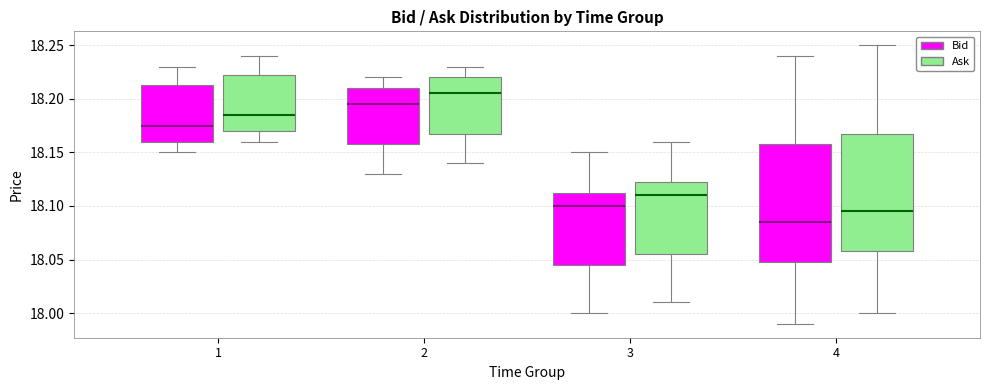

Reading left to right, transcribe this box plot: for each box, give where its median line is, the range the box spans, and where its two whiskers end, as read against the y-axis. The values are not printed on the chart, so give them approximately, as read against the axis.

1 (Bid): median 18.175, box 18.160 to 18.215, whiskers 18.150 to 18.230
1 (Ask): median 18.185, box 18.170 to 18.225, whiskers 18.160 to 18.240
2 (Bid): median 18.195, box 18.160 to 18.210, whiskers 18.130 to 18.220
2 (Ask): median 18.205, box 18.170 to 18.220, whiskers 18.140 to 18.230
3 (Bid): median 18.100, box 18.045 to 18.115, whiskers 18.000 to 18.150
3 (Ask): median 18.110, box 18.055 to 18.125, whiskers 18.010 to 18.160
4 (Bid): median 18.085, box 18.050 to 18.160, whiskers 17.990 to 18.240
4 (Ask): median 18.095, box 18.060 to 18.170, whiskers 18.000 to 18.250